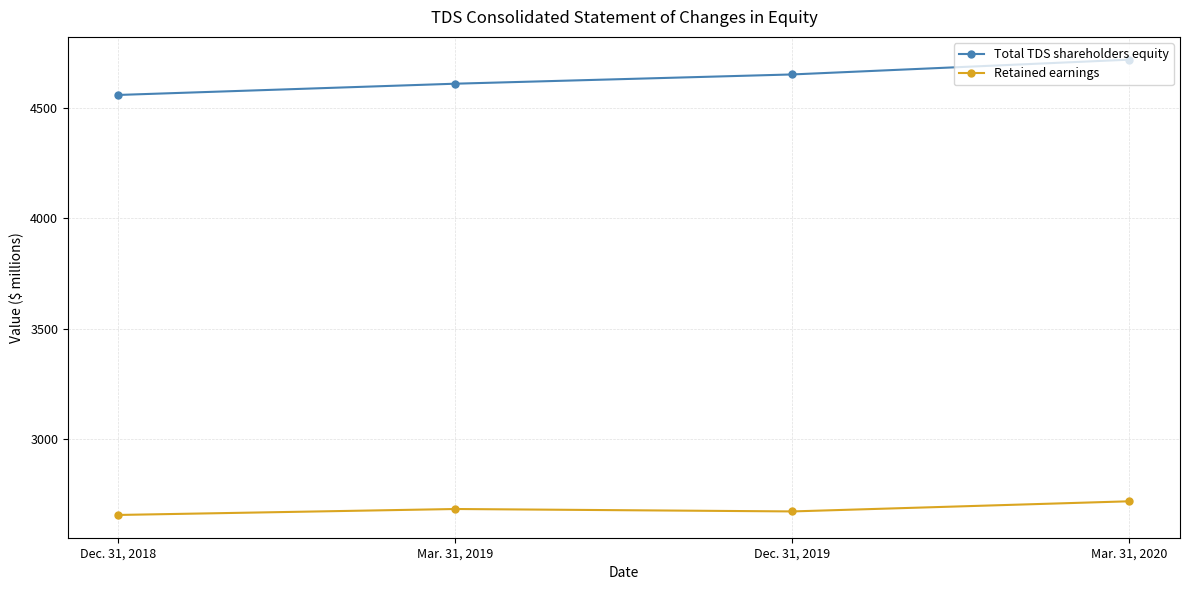

Which label corresponds to the largest value in the chart?

Mar. 31, 2020